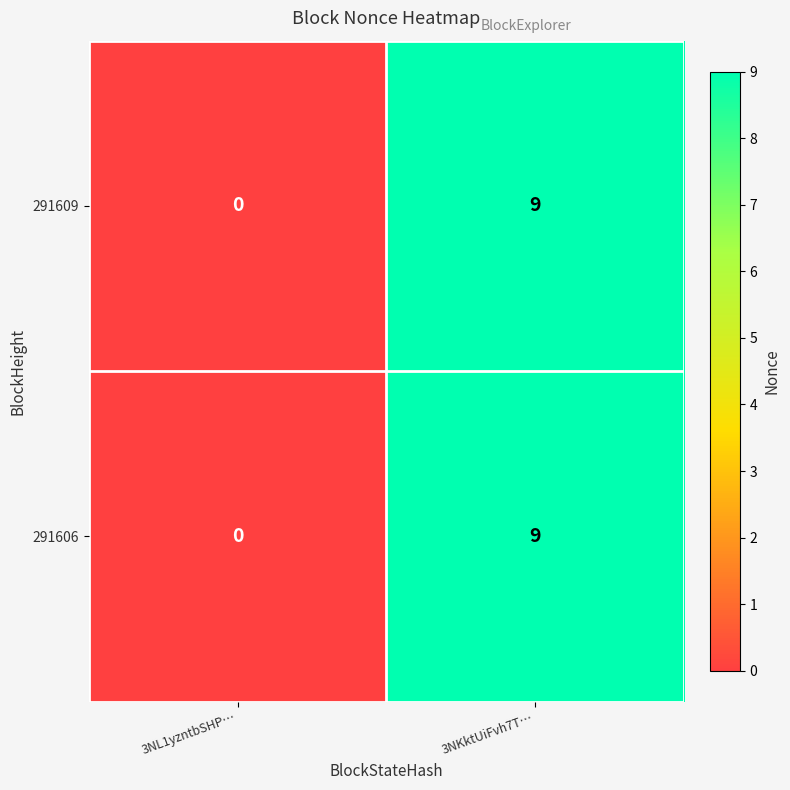

Rank the categories by 291606 value from highest to lowest.

3NKktUiFvh7T…, 3NL1yzntbSHP…